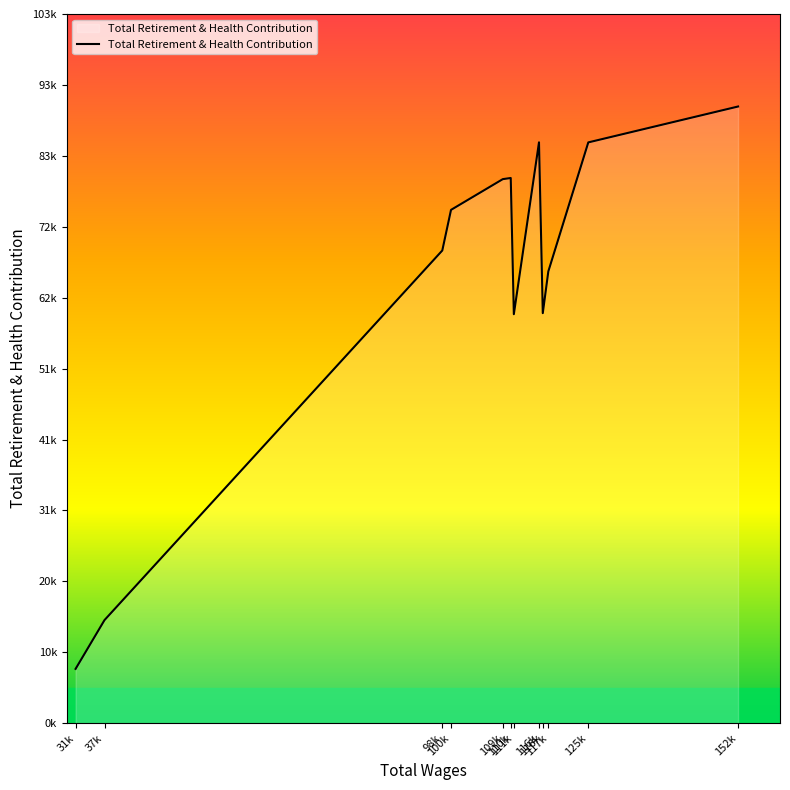

Does the chart have visible grid lines?

No